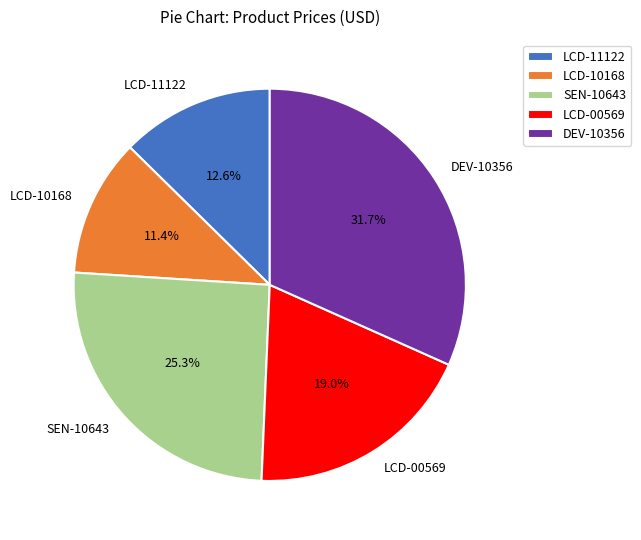

Does LCD-00569 account for over 50% of the chart?

No